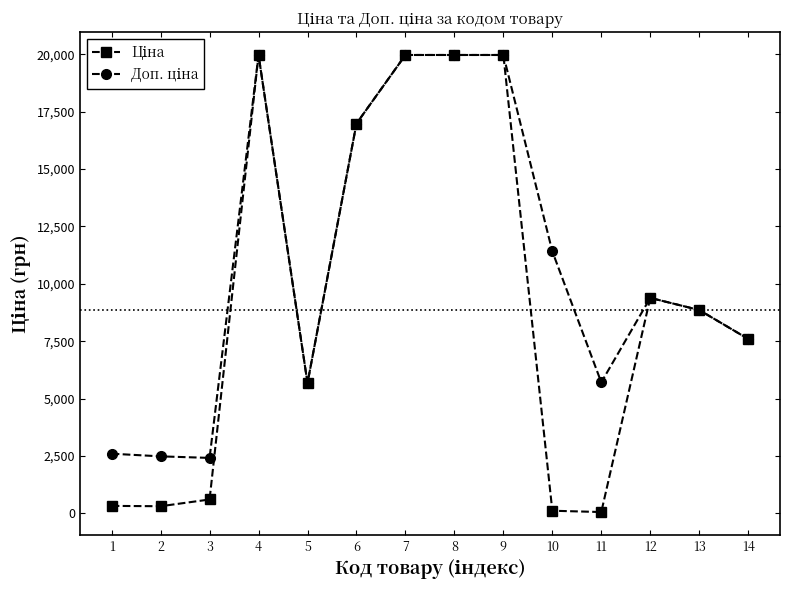

What is the total value across all series at 3?

3018.6